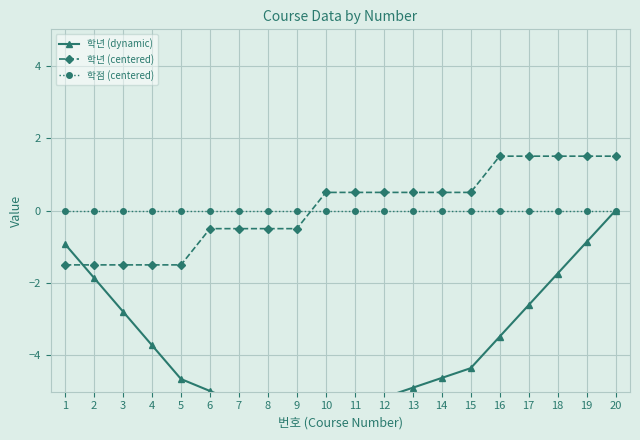

Which series changed the most between 9 and 19?

학년 (dynamic)